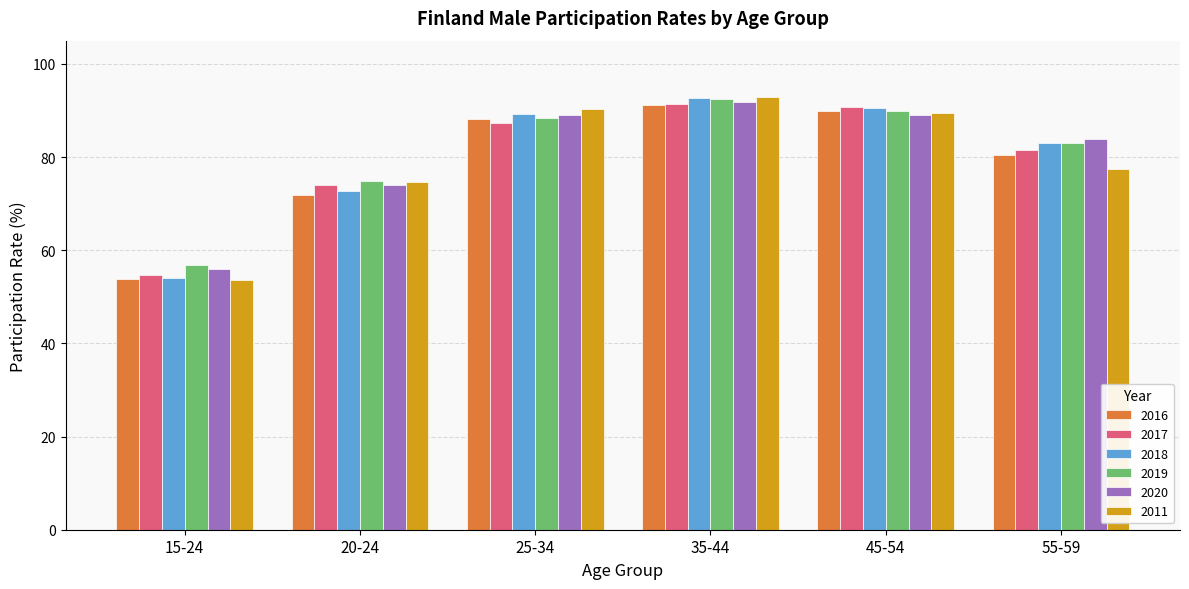

Between 20-24 and 25-34, which series saw the biggest shift?

2018